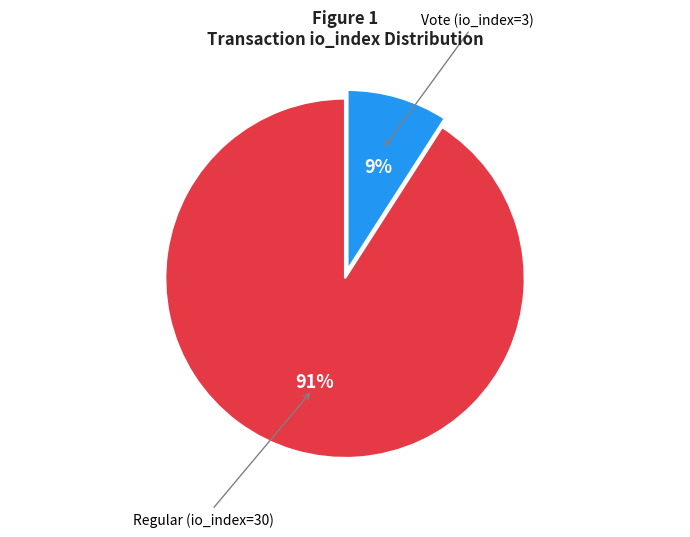

How many segments does this pie chart have?

2